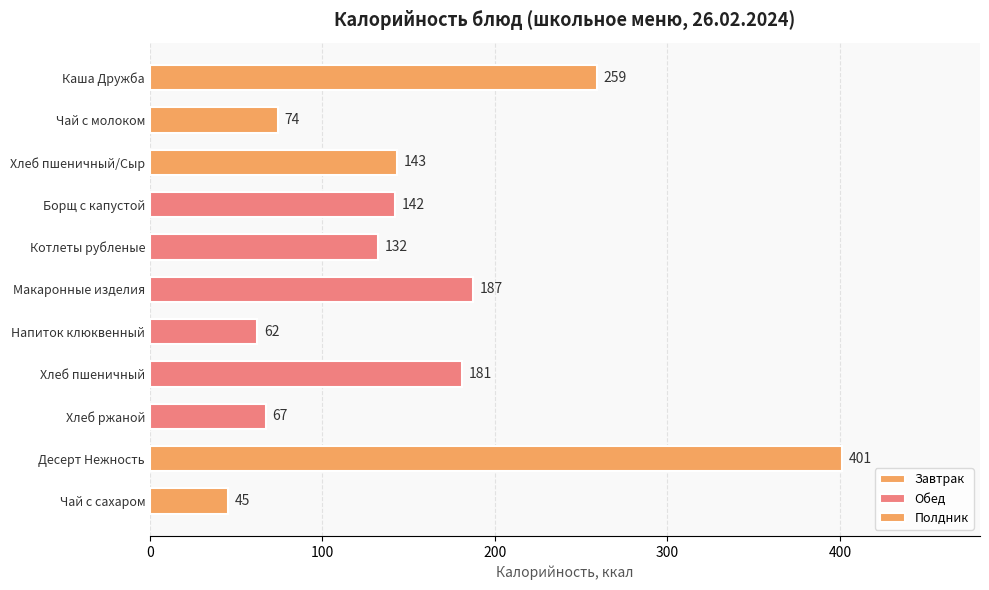

What is the value of the 3rd bar from the left?

143